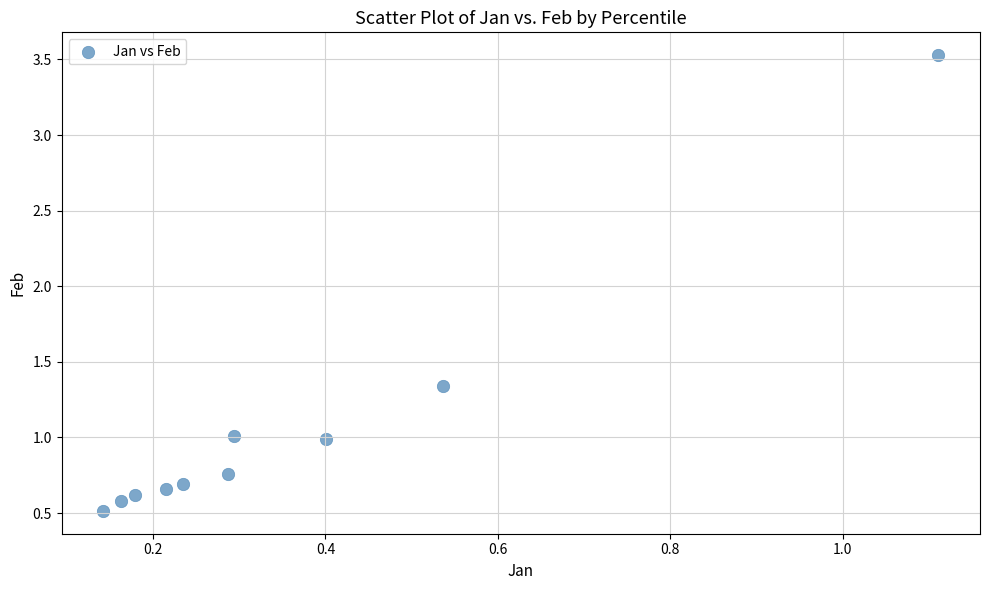

What is the average X value?

0.4